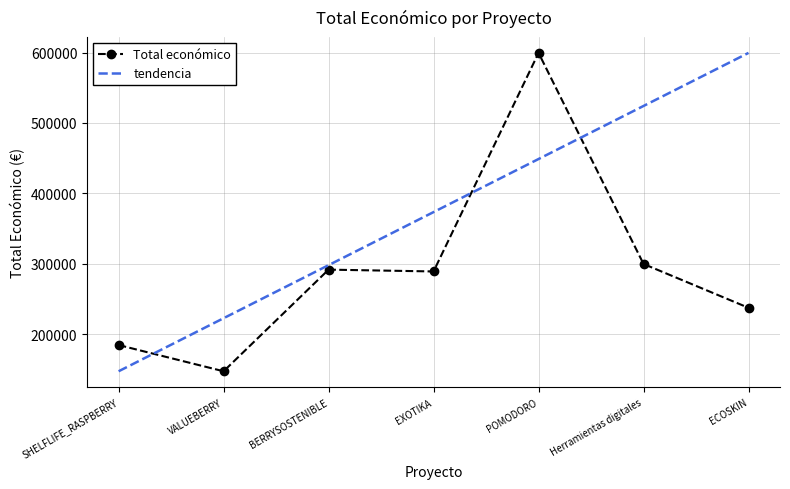

Between EXOTIKA and BERRYSOSTENIBLE, which is larger?

BERRYSOSTENIBLE